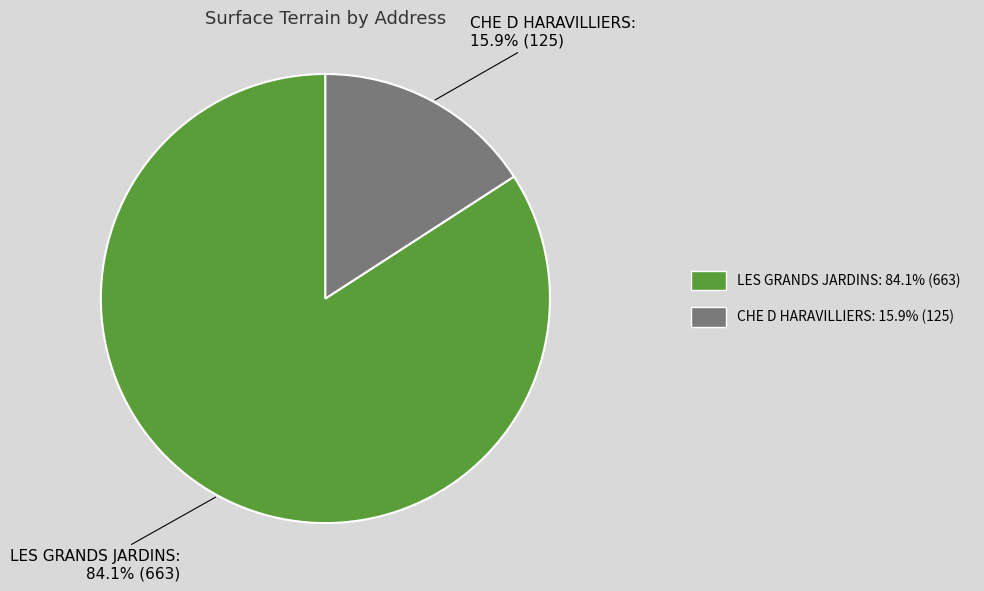

Combined, what portion of the pie is CHE D HARAVILLIERS and LES GRANDS JARDINS?

100.0%